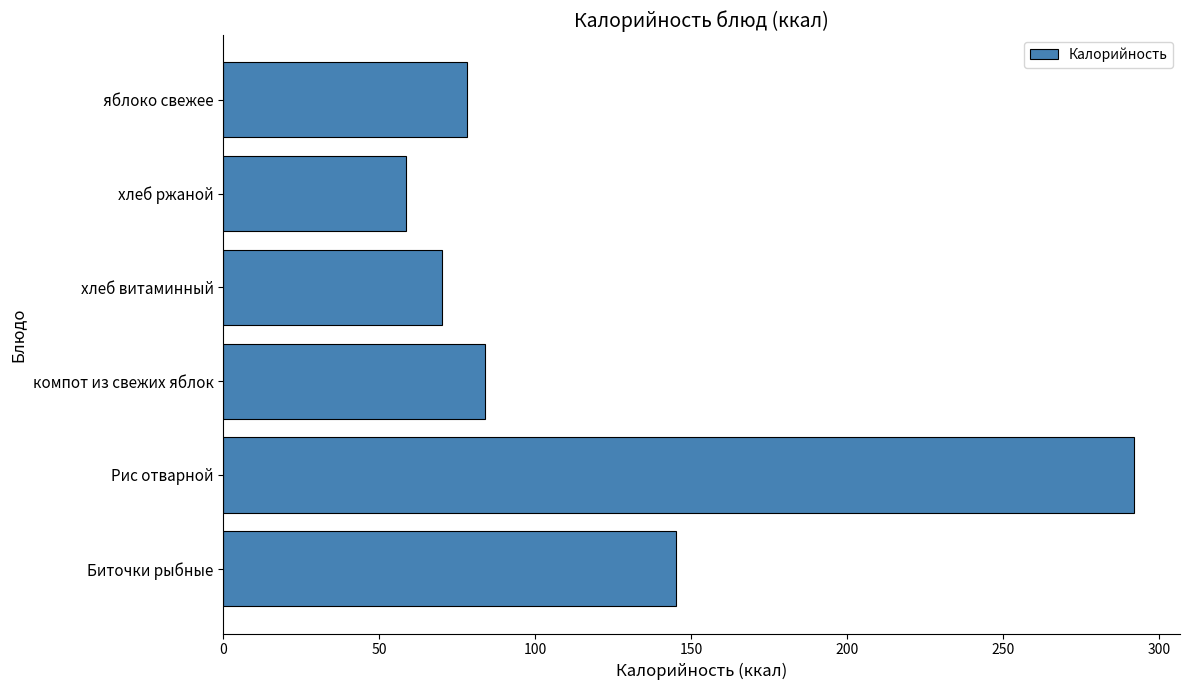

Approximately how many times larger is the value at Биточки рыбные compared to компот из свежих яблок?

1.7